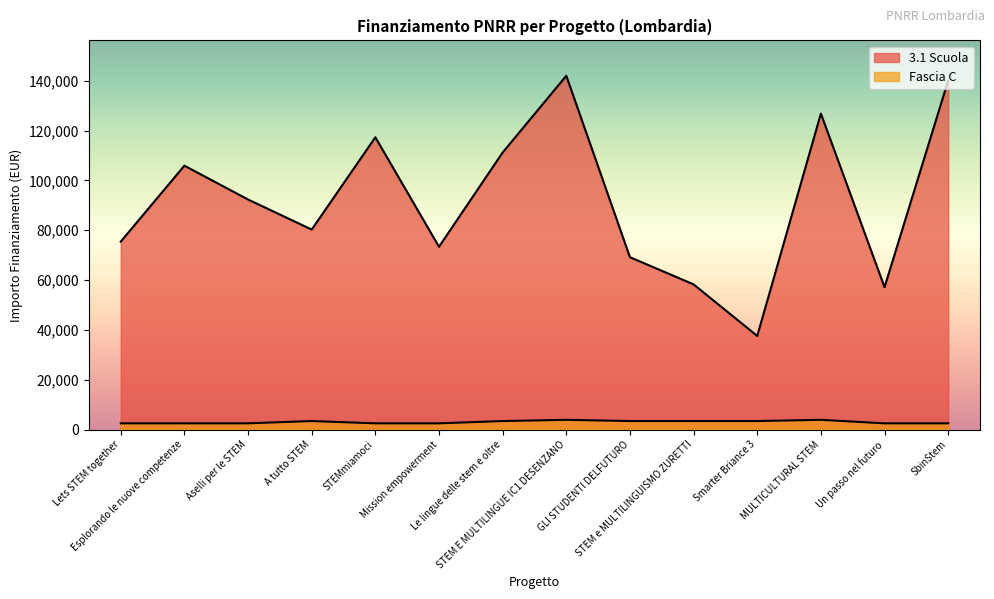

True or false: 3.1 Scuola and Fascia C cross at least once.

False